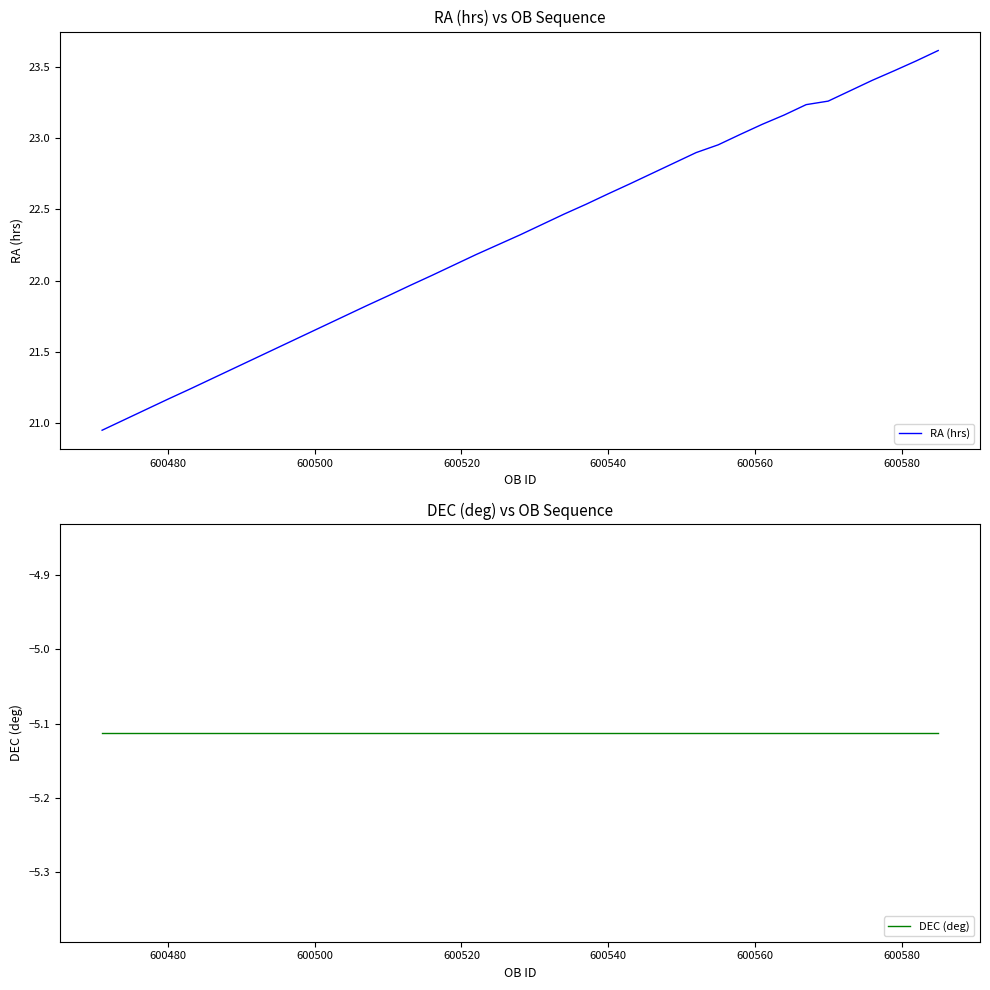

The DEC (deg) series shows -7.7 at 13. True or false?

False